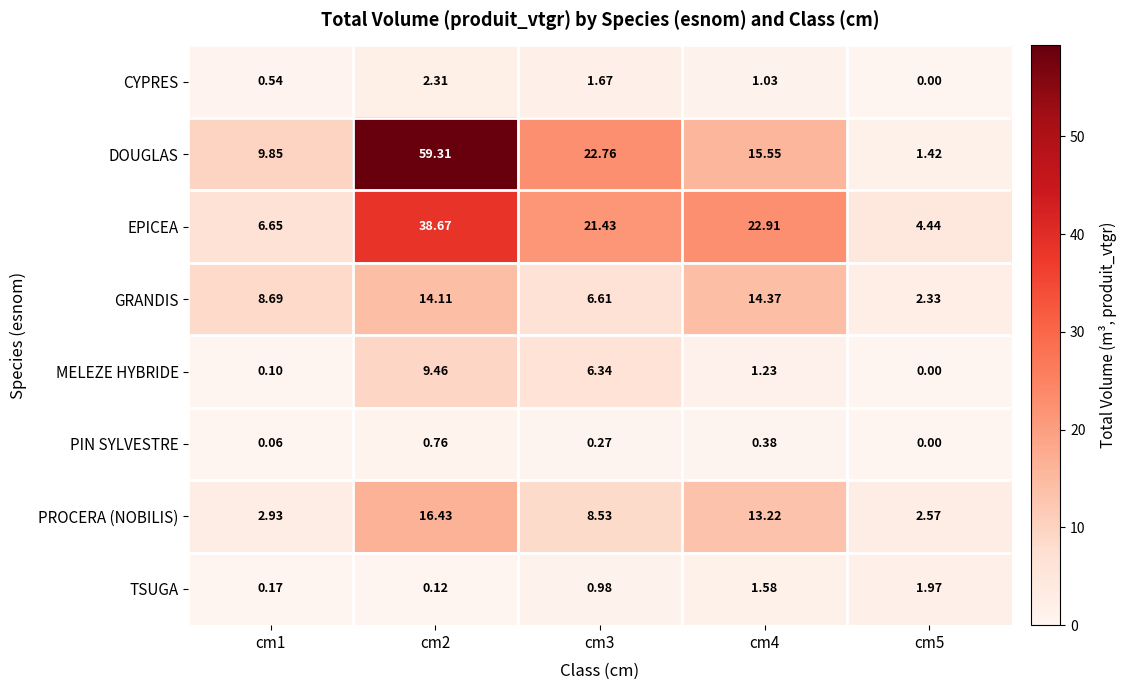

Which series has the largest total across all categories?

DOUGLAS